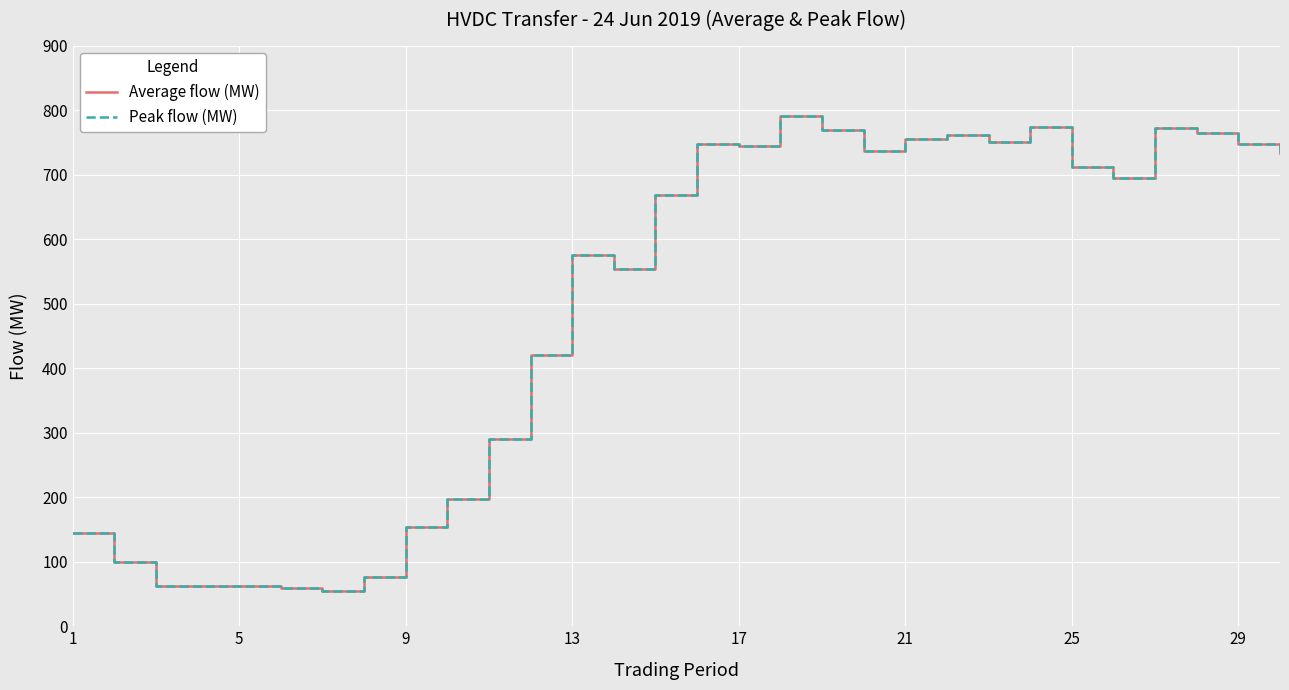

Does the chart have visible grid lines?

Yes